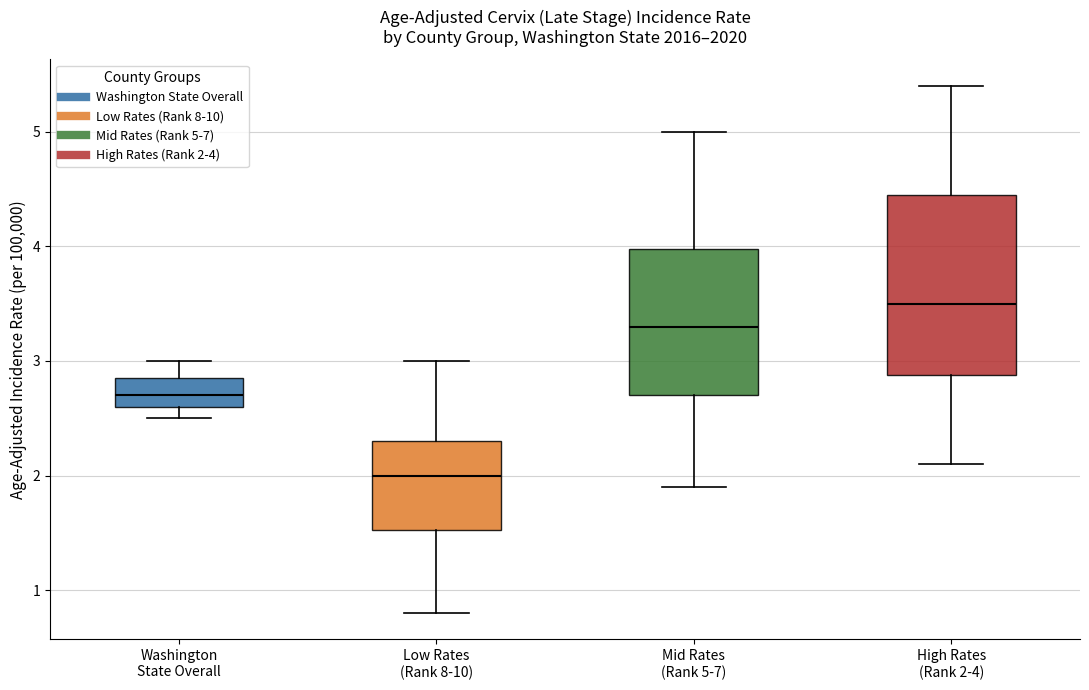

Where does the upper whisker of the box for Low Rates (Rank 8-10) end on the y-axis? The values are not printed on the chart, so give them approximately, as read against the axis.

3.0